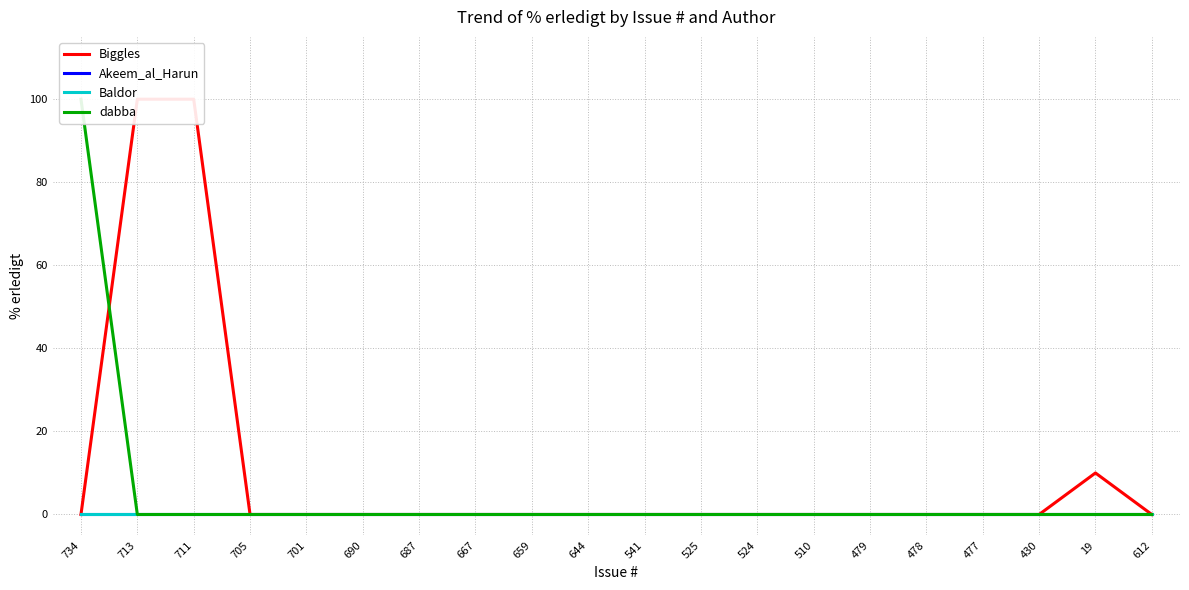

At which category is the sum across all series the highest?

734